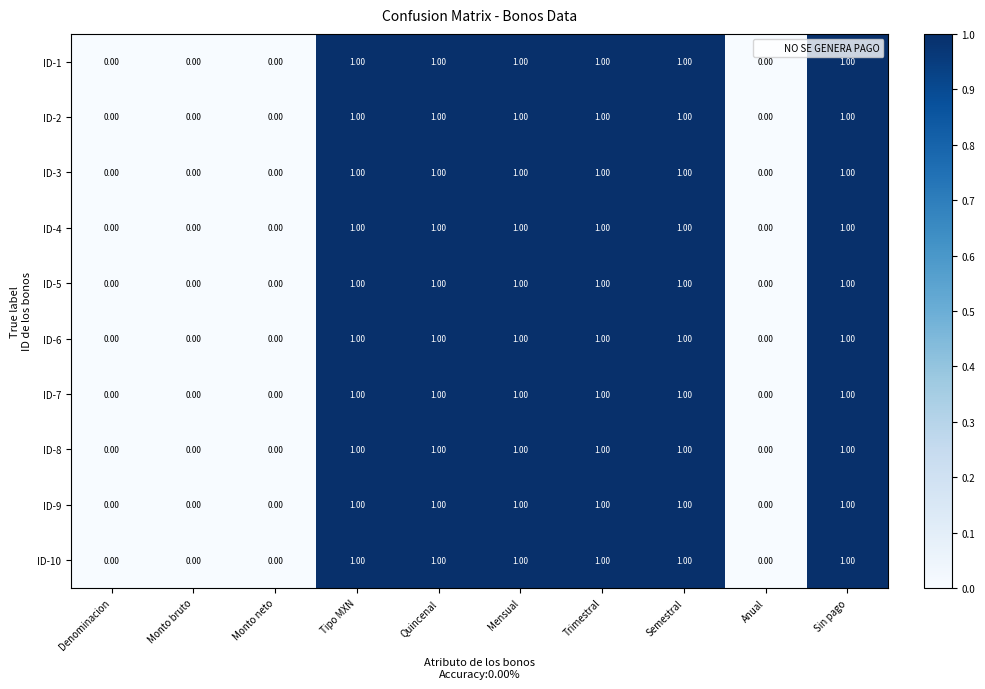

What is the sum of all ID-1 values?

6